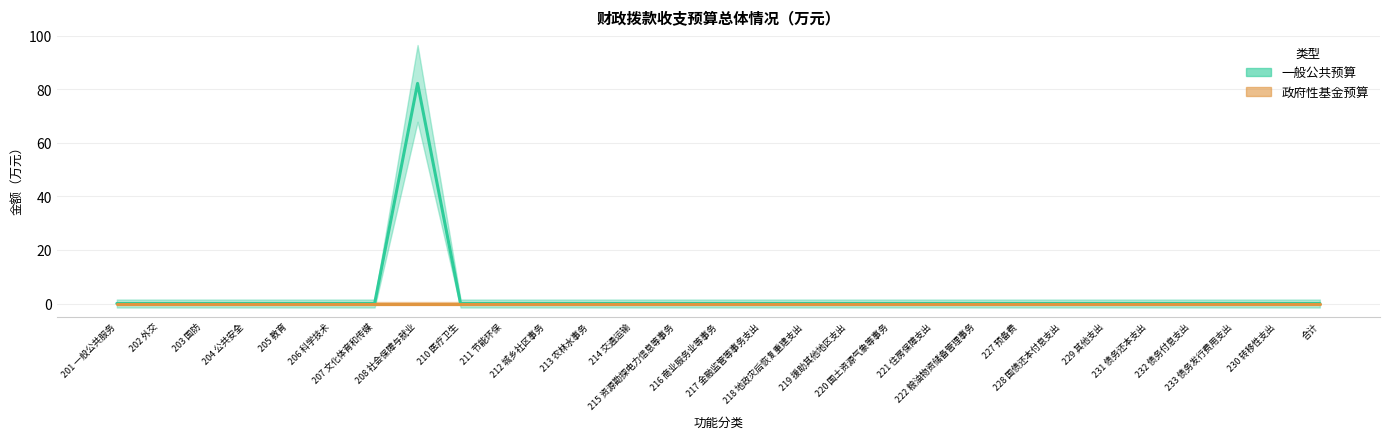

Is it true that the value at 207 文化体育和传媒 is 0.0?

True